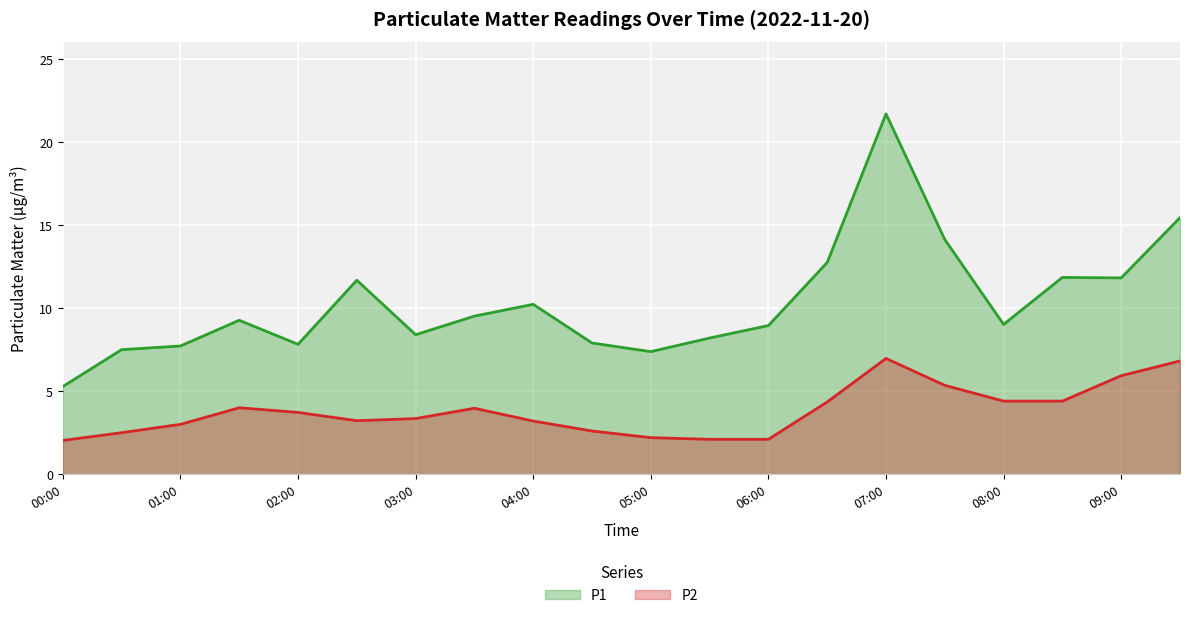

Rank the series at 04:00 from highest to lowest value.

P1, P2